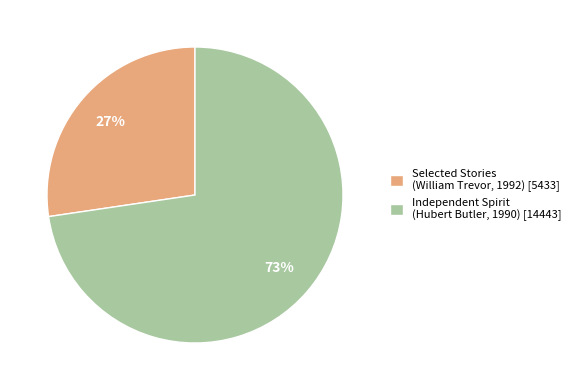

Do Independent Spirit (Hubert Butler, 1990) [14443] and Selected Stories (William Trevor, 1992) [5433] together represent more than half of the pie?

Yes